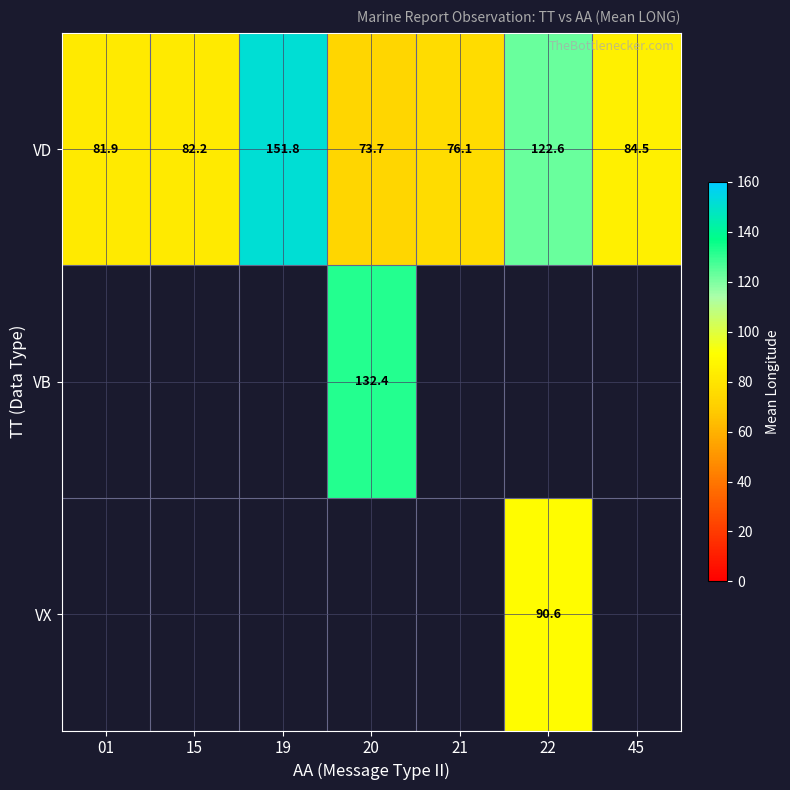

At which label does VD first exceed 82?

15